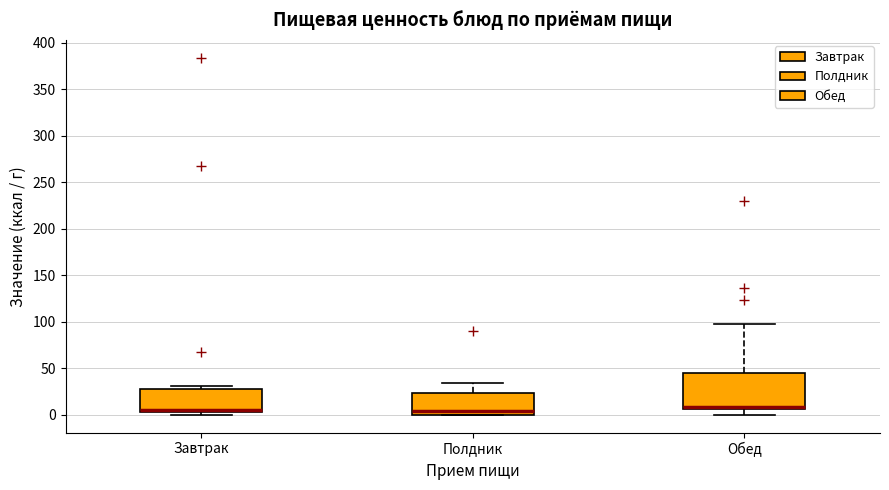

Reading left to right, read every box against the y-axis: the position of its median line, the range the box covers, and the ends of its whiskers. The values are not printed on the chart, so give them approximately, as read against the axis.

Завтрак: median 5 (just above the box's lower edge), box 5 to 30, whiskers 0 to 30 (just above the box's upper edge)
Полдник: median 5, box 0 to 25, whiskers 0 to 35
Обед: median 10, box 5 to 45, whiskers 0 to 100